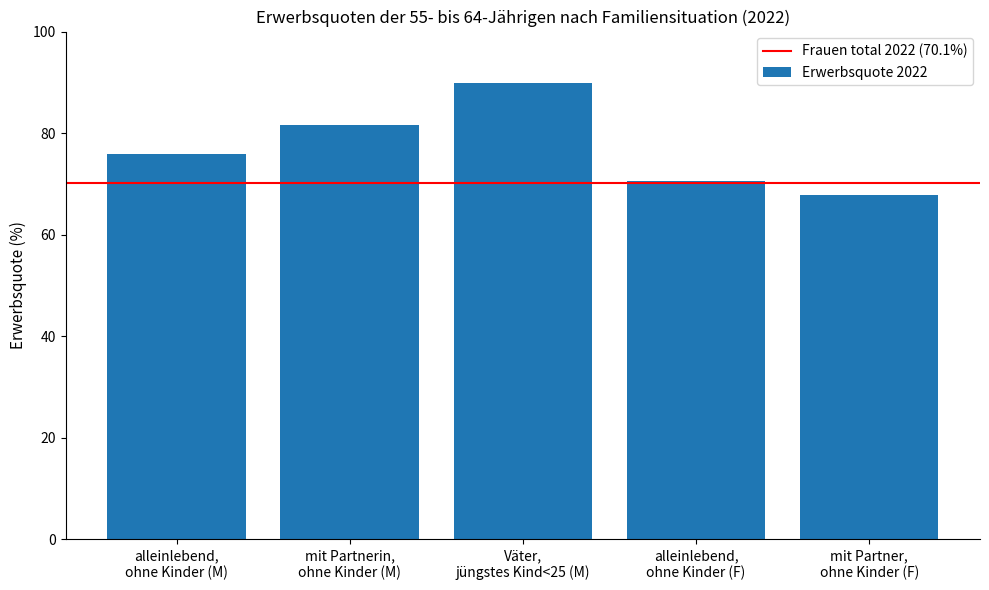

What is the smallest value displayed?

67.8